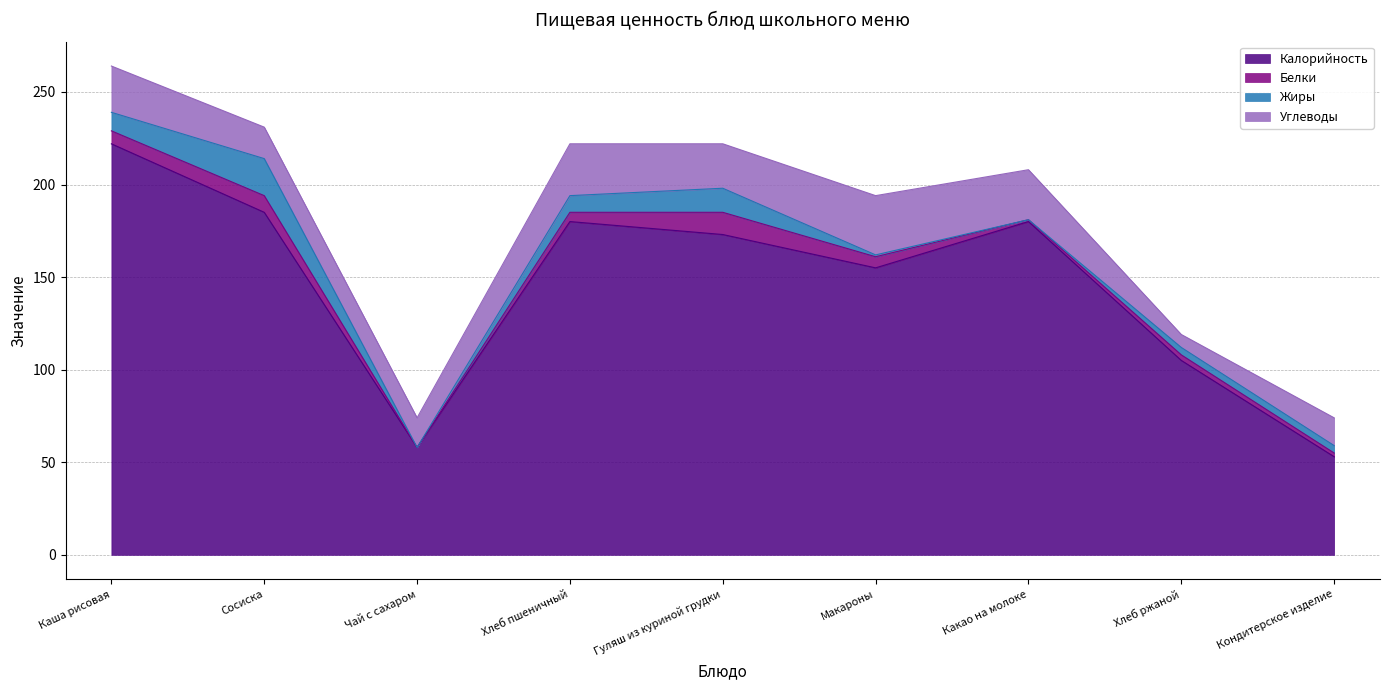

Reading left to right, list all the values displayed in this chart.

Калорийность: Каша рисовая=222	Сосиска=185	Чай с сахаром=58	Хлеб пшеничный=180	Гуляш из куриной грудки=173	Макароны=155	Какао на молоке=180	Хлеб ржаной=105	Кондитерское изделие=53
Белки: Каша рисовая=7	Сосиска=9	Чай с сахаром=0	Хлеб пшеничный=5	Гуляш из куриной грудки=12	Макароны=6	Какао на молоке=1	Хлеб ржаной=3	Кондитерское изделие=2
Жиры: Каша рисовая=10	Сосиска=20	Чай с сахаром=0	Хлеб пшеничный=9	Гуляш из куриной грудки=13	Макароны=1	Какао на молоке=0	Хлеб ржаной=4	Кондитерское изделие=4
Углеводы: Каша рисовая=25	Сосиска=17	Чай с сахаром=16	Хлеб пшеничный=28	Гуляш из куриной грудки=24	Макароны=32	Какао на молоке=27	Хлеб ржаной=7	Кондитерское изделие=15